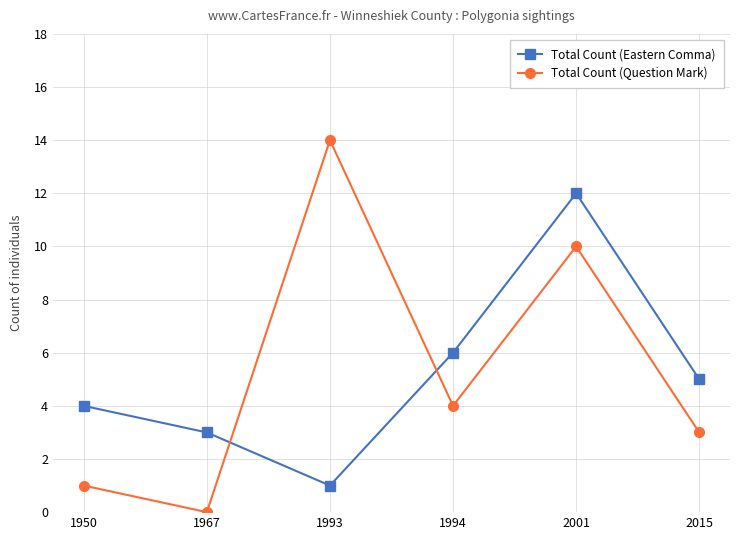

Reading right to left, extract all data points from this chart.

Total Count (Eastern Comma): 5	12	6	1	3	4
Total Count (Question Mark): 3	10	4	14	0	1